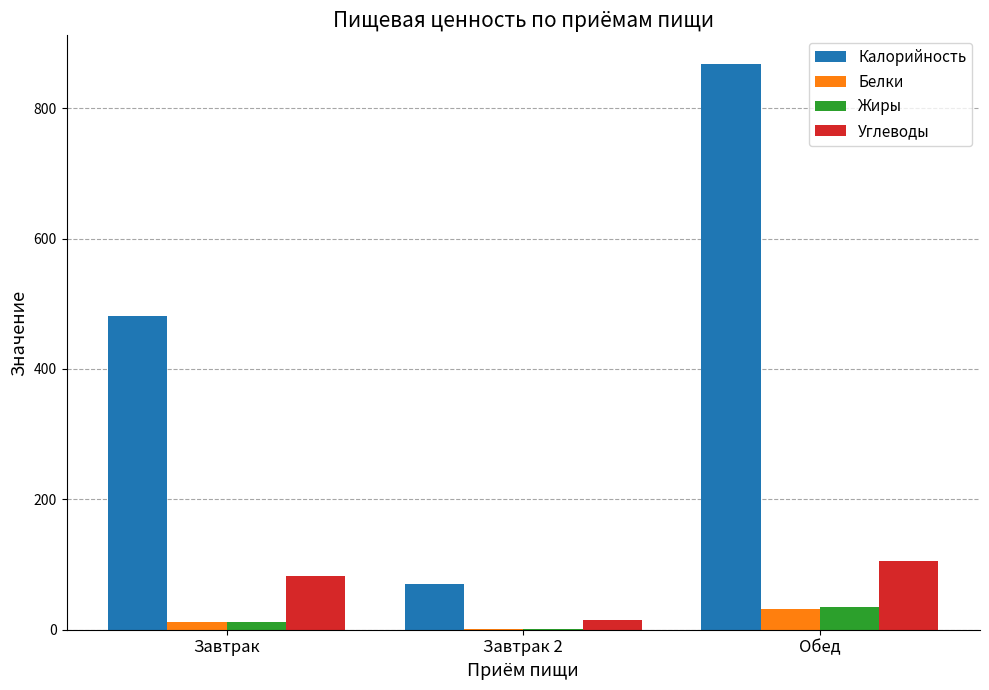

The value of Калорийность at Завтрак is 480.6. True or false?

True